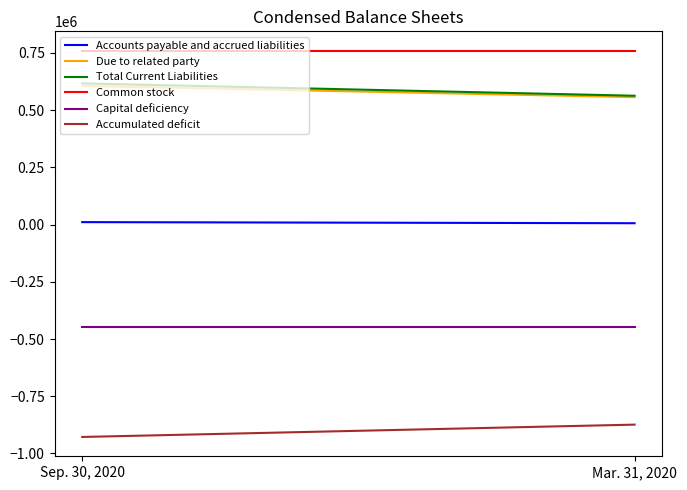

Which series changed the most between Sep. 30, 2020 and Mar. 31, 2020?

Total Current Liabilities